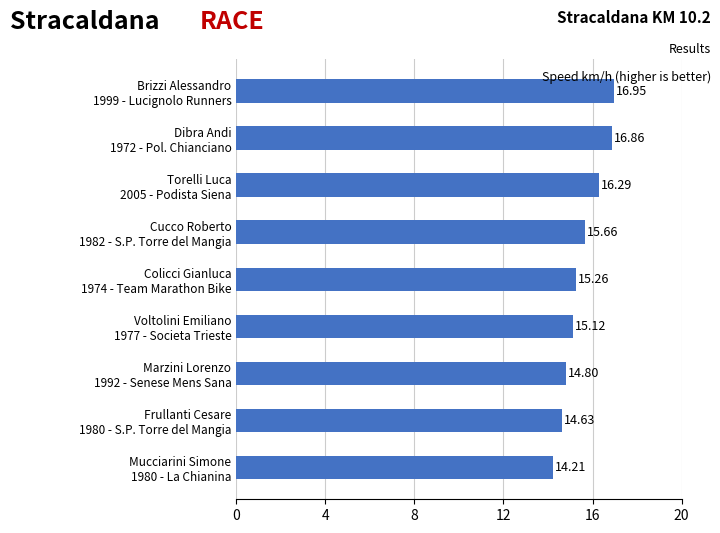

Where is the data nearest to the value 15?

Voltolini Emiliano
1977 - Societa Trieste